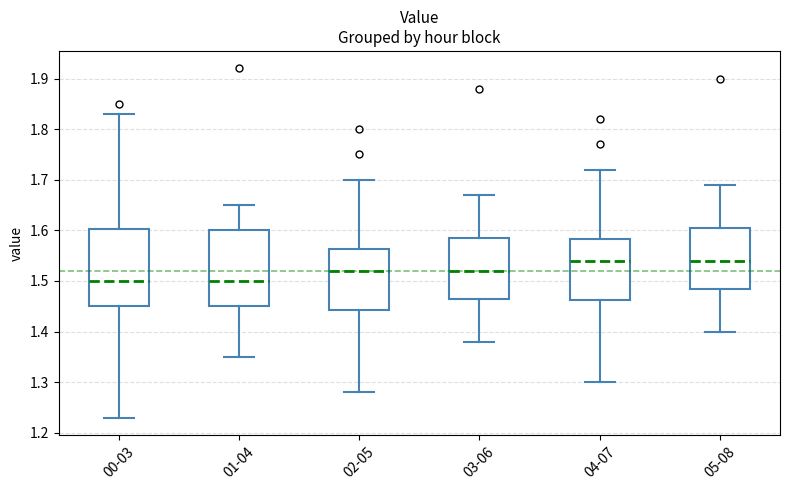

Where does the lower whisker of the box for 01-04 end on the y-axis? The values are not printed on the chart, so give them approximately, as read against the axis.

1.35